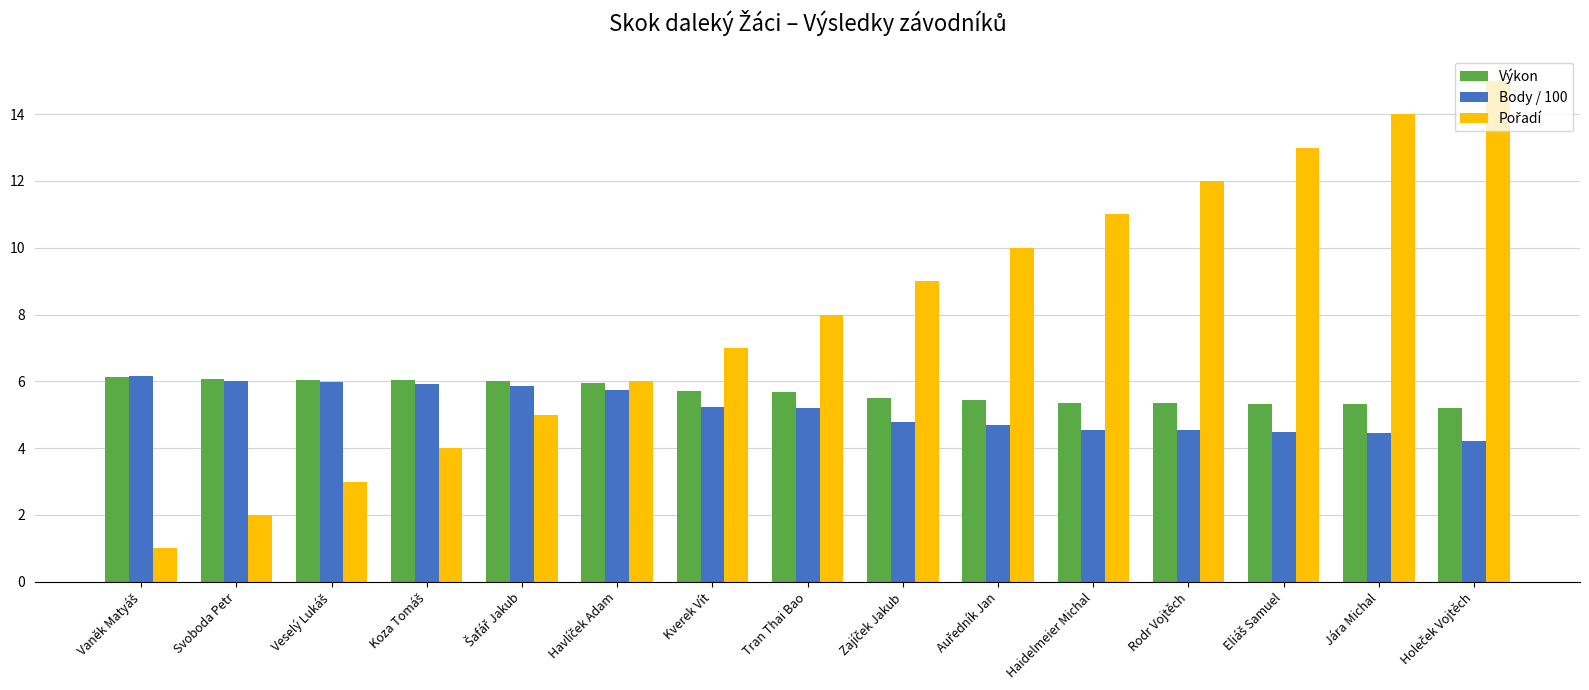

What value does the Body / 100 series have at Kverek Vít?

5.2